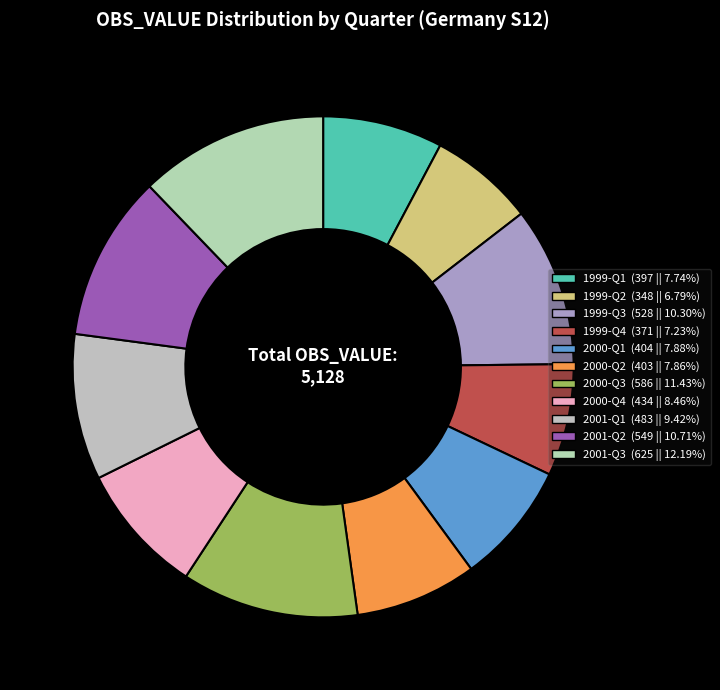

What is the ratio of the value at 2000-Q3 to the value at 2000-Q1?

1.5